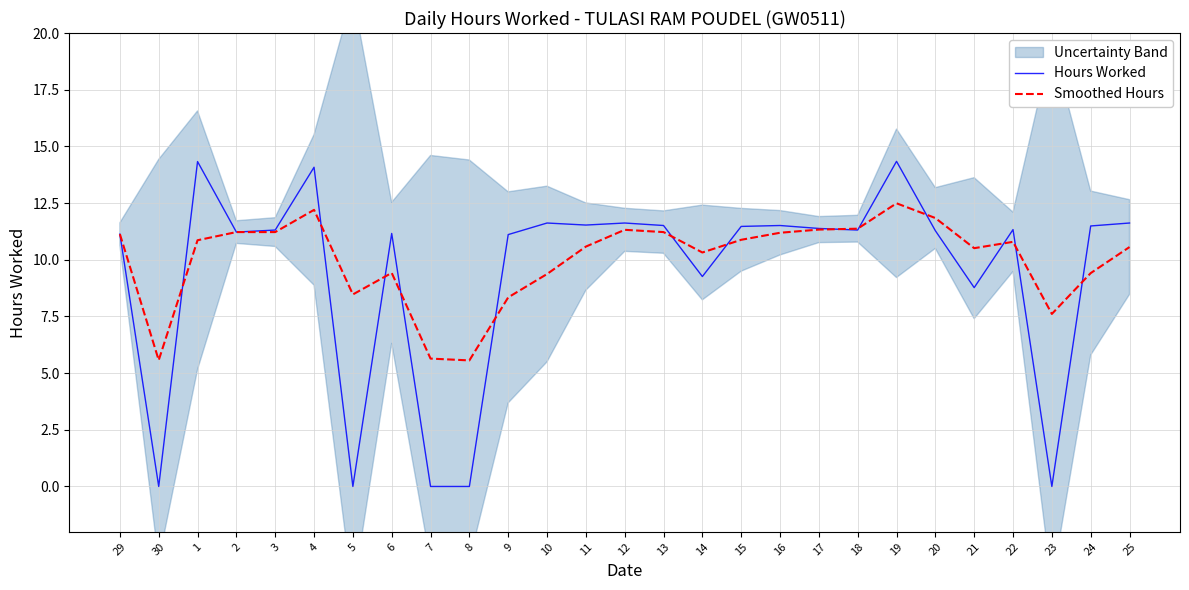

List the labels in order of Hours Worked value, smallest first.

30, 5, 7, 8, 23, 21, 14, 9, 29, 6, 2, 20, 3, 18, 22, 17, 15, 24, 13, 16, 11, 10, 12, 25, 4, 1, 19